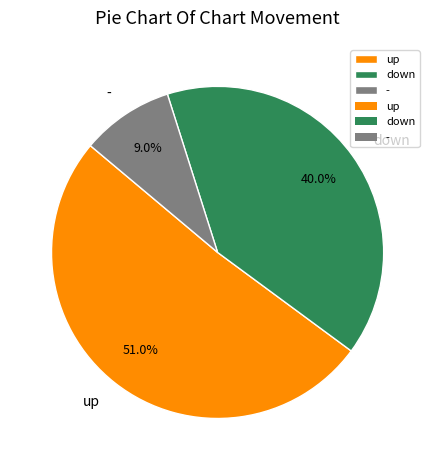

True or false: up accounts for 64% of the total.

False